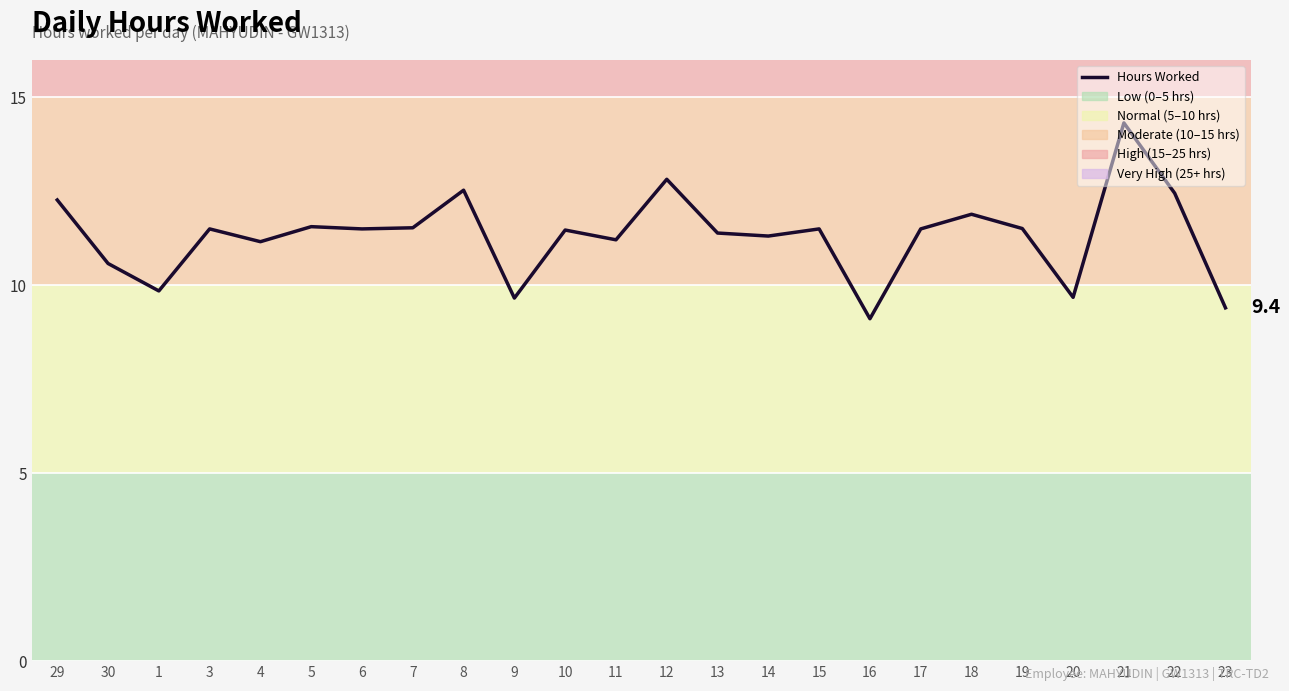

What position from the right is 18?

6